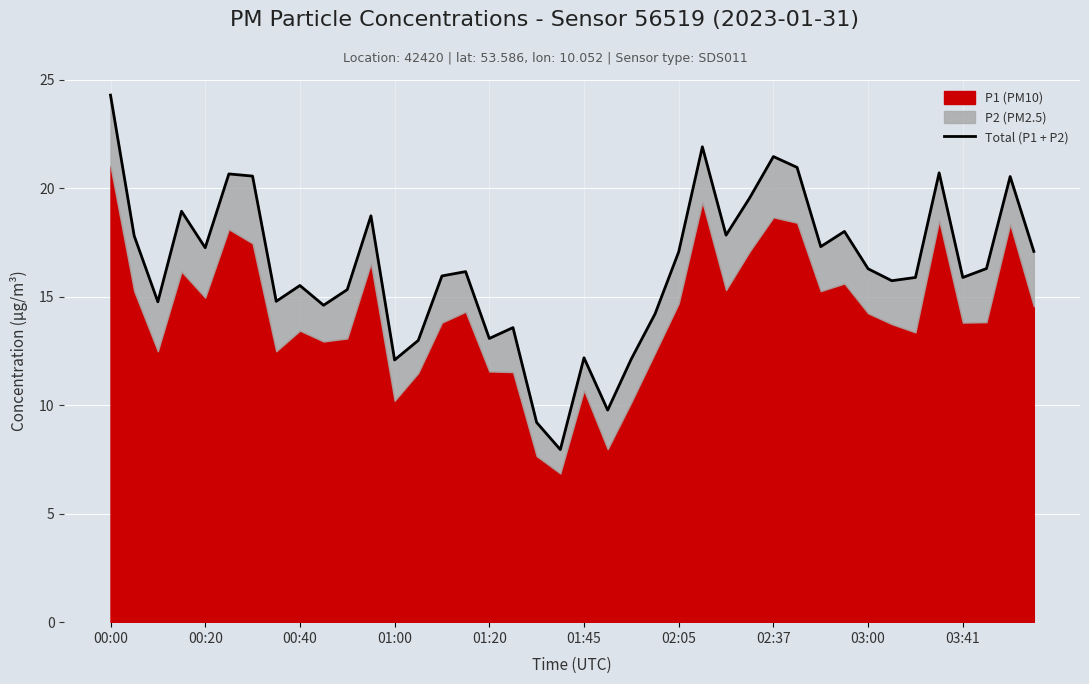

What is the change in value from 14 to 35?

+4.7